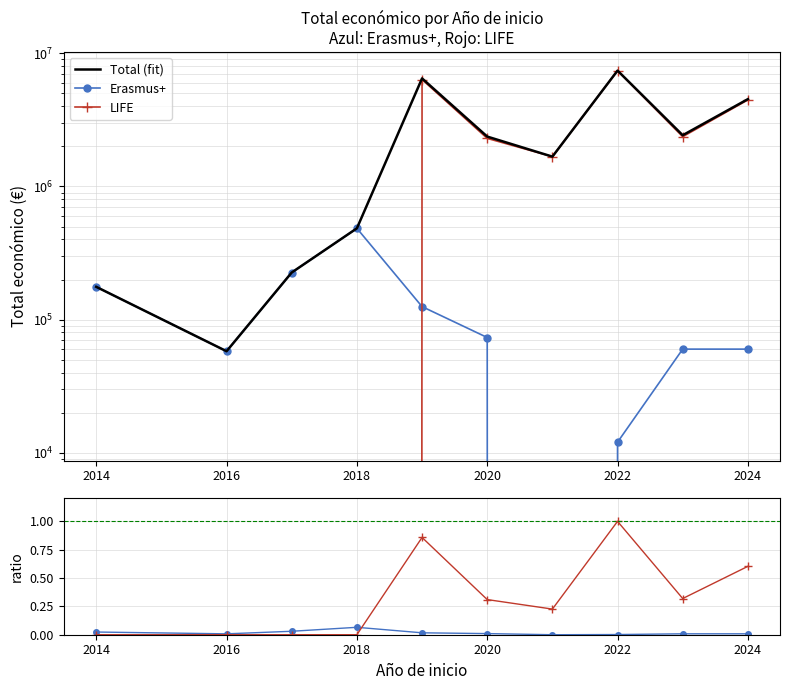

What are all the series names shown in the legend?

Total (fit), Erasmus+, LIFE